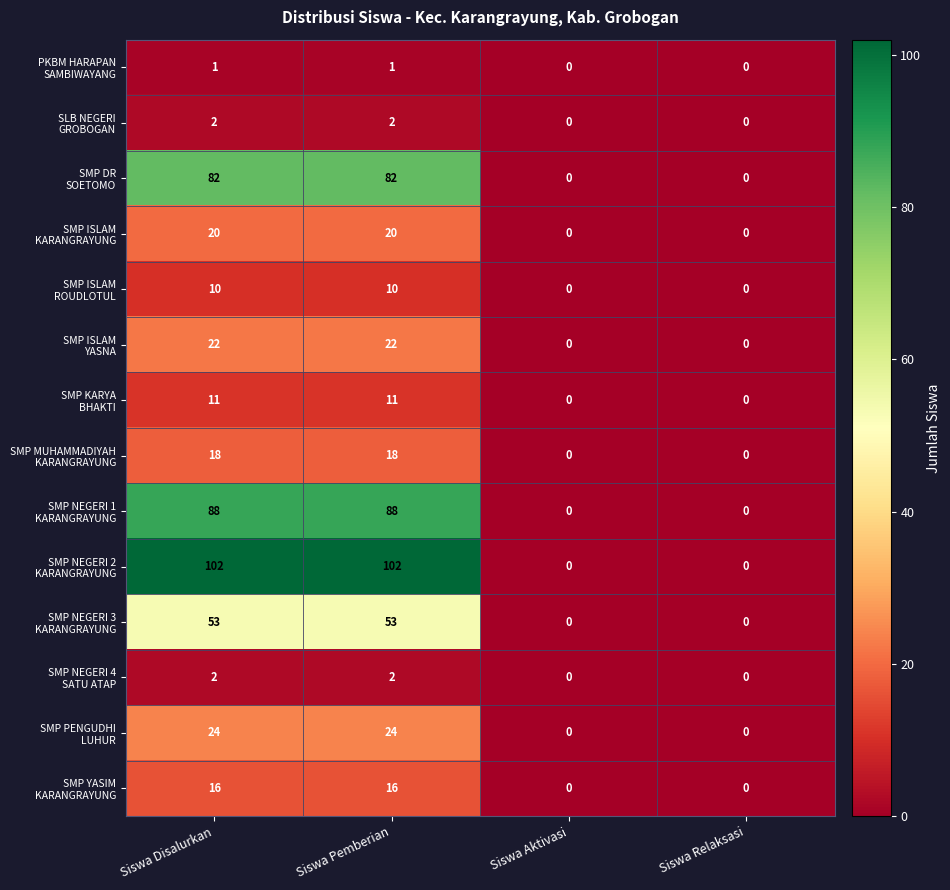

What is the total value across all series at Siswa Pemberian?

451